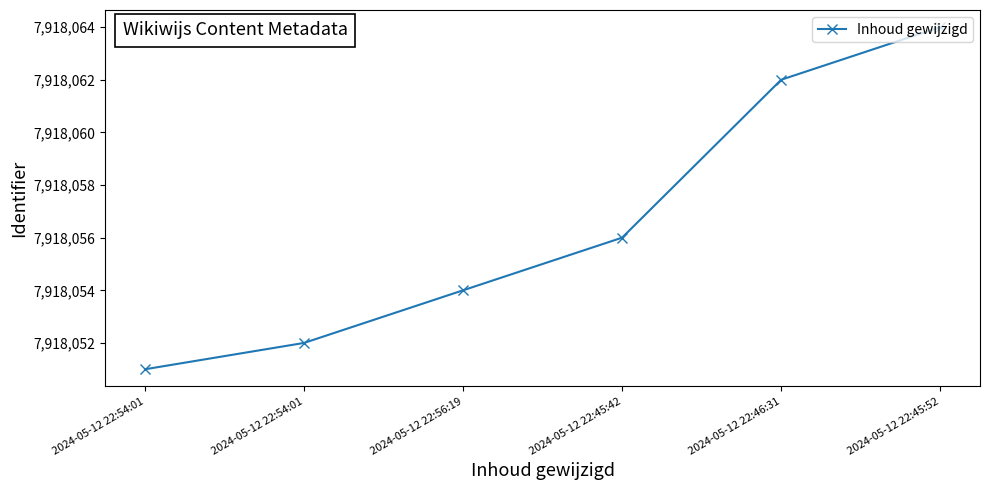

What is the difference between the values at 2024-05-12 22:45:52 and 2024-05-12 22:54:01?

12